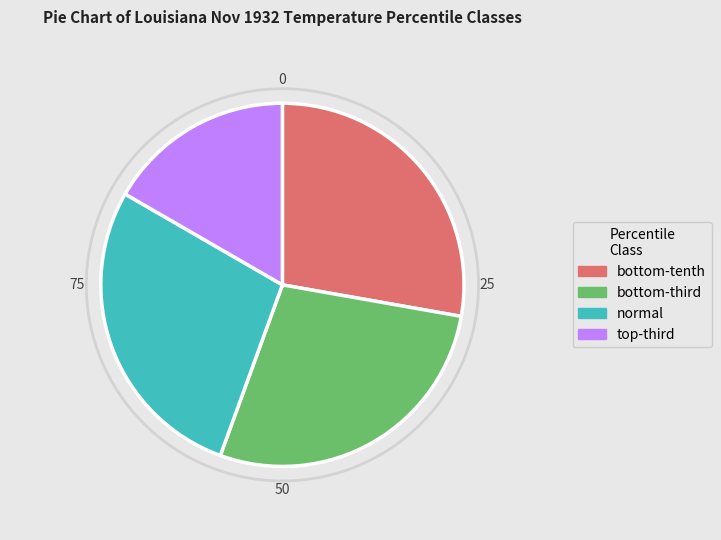

Does any single category account for the majority?

No